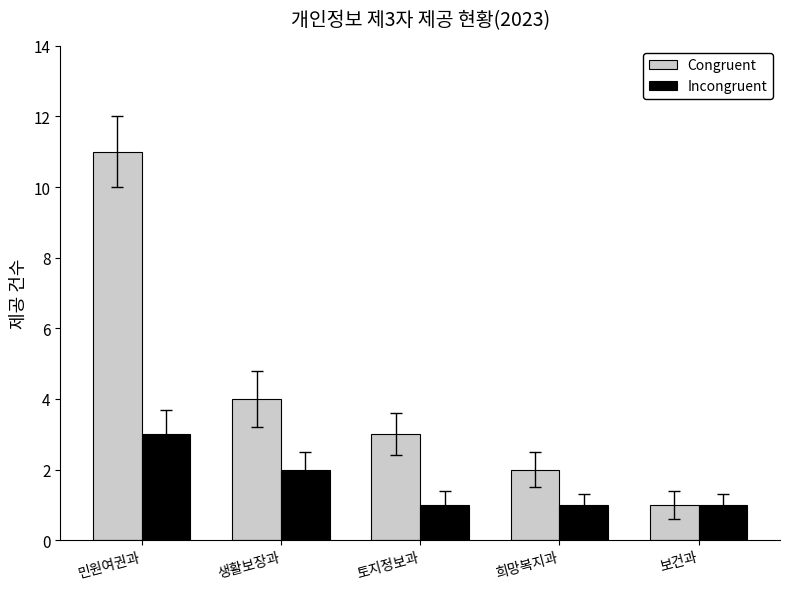

Which series has the widest spread of values?

Congruent